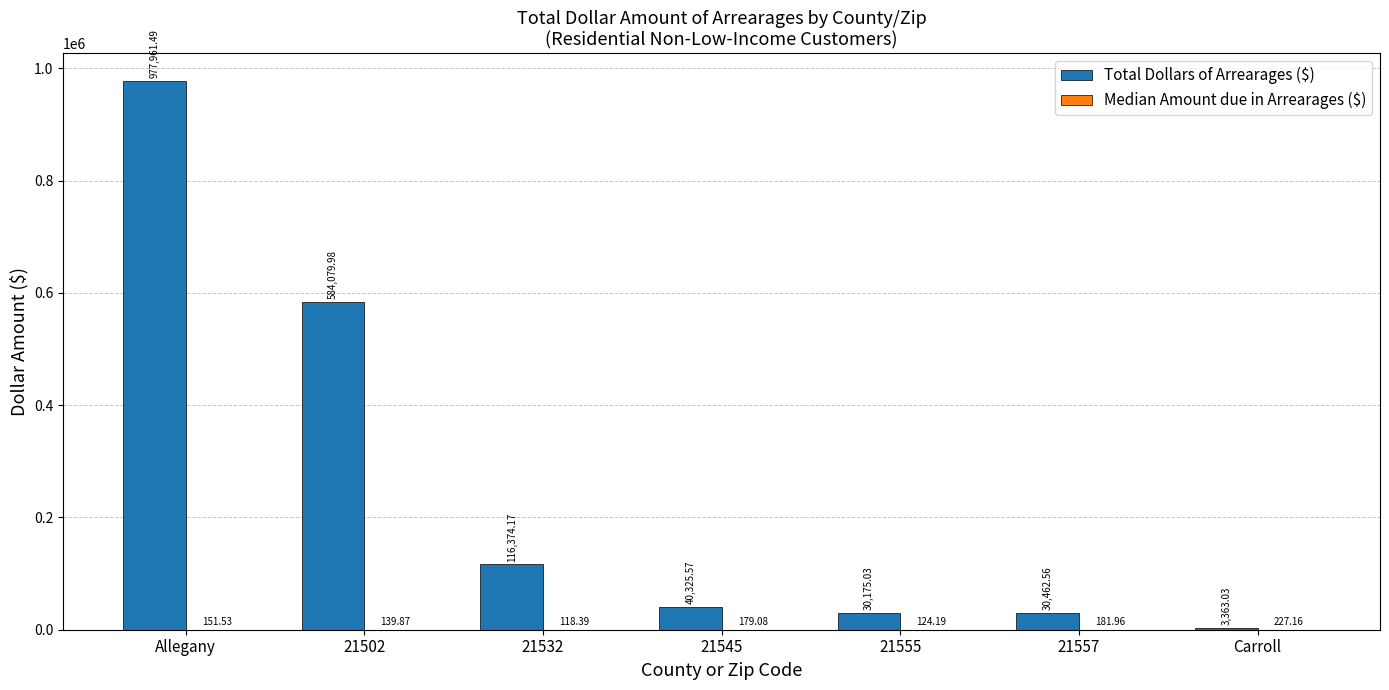

Where does the Total Dollars of Arrearages ($) series first go above 40325?

Allegany